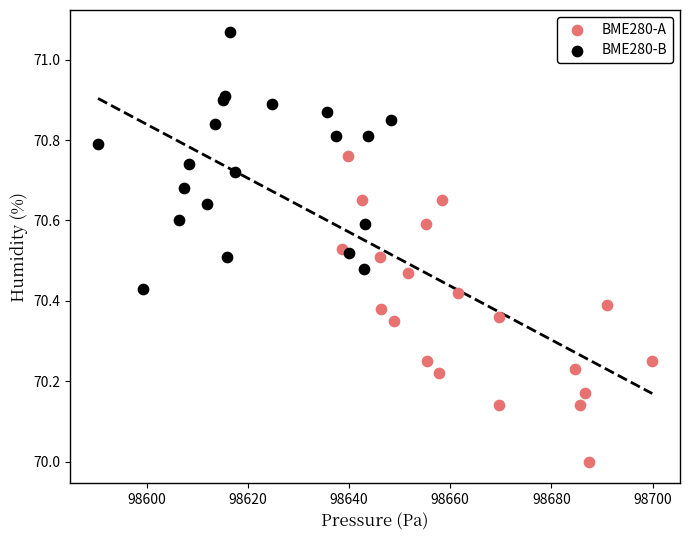

Which series has the largest Y range (max minus min)?

BME280-A